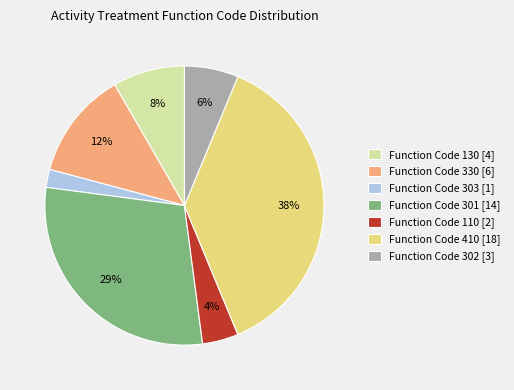

Rank the categories by value from lowest to highest.

Function Code 303 [1], Function Code 110 [2], Function Code 302 [3], Function Code 130 [4], Function Code 330 [6], Function Code 301 [14], Function Code 410 [18]